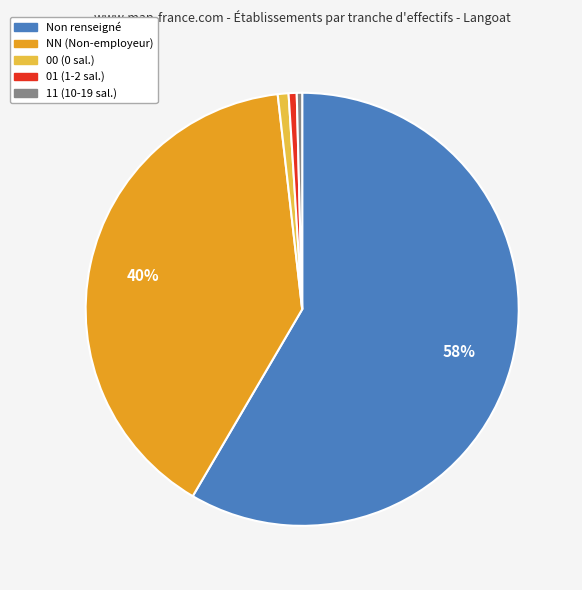

Which category has the biggest portion of the pie?

Non renseigné